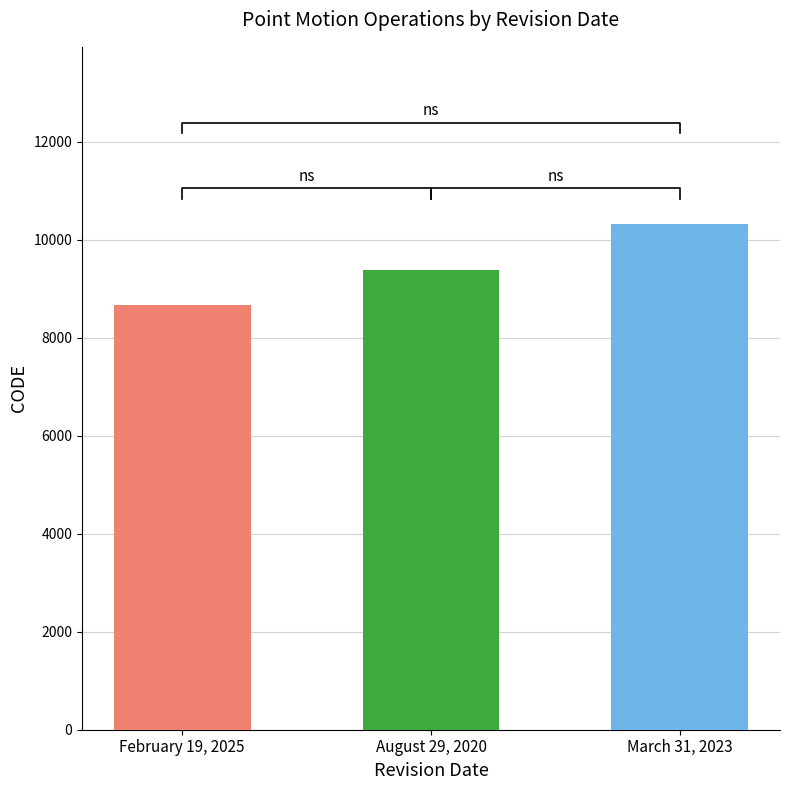

How many bars are there in total?

3